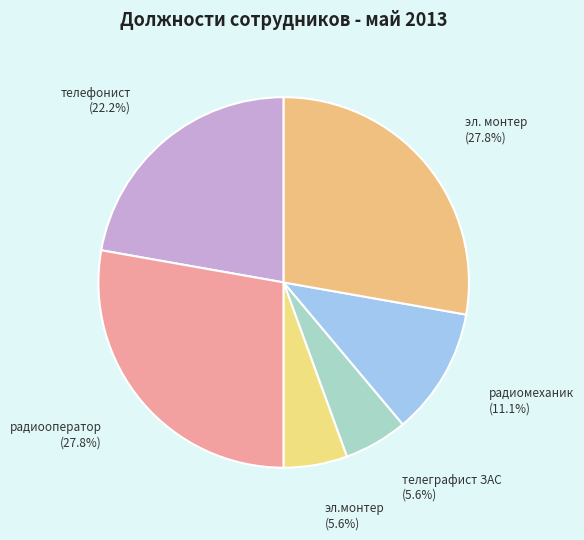

Combined, do эл.монтер and телеграфист ЗАС account for over 50%?

No